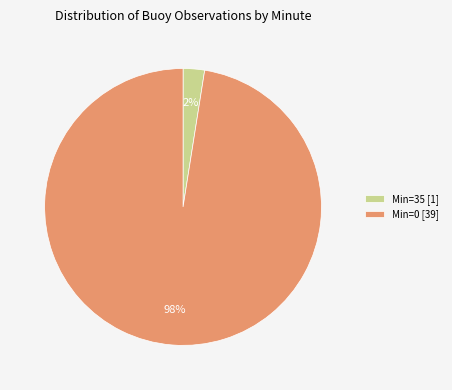

The Min=0 [39] slice represents 91% of the pie. True or false?

False